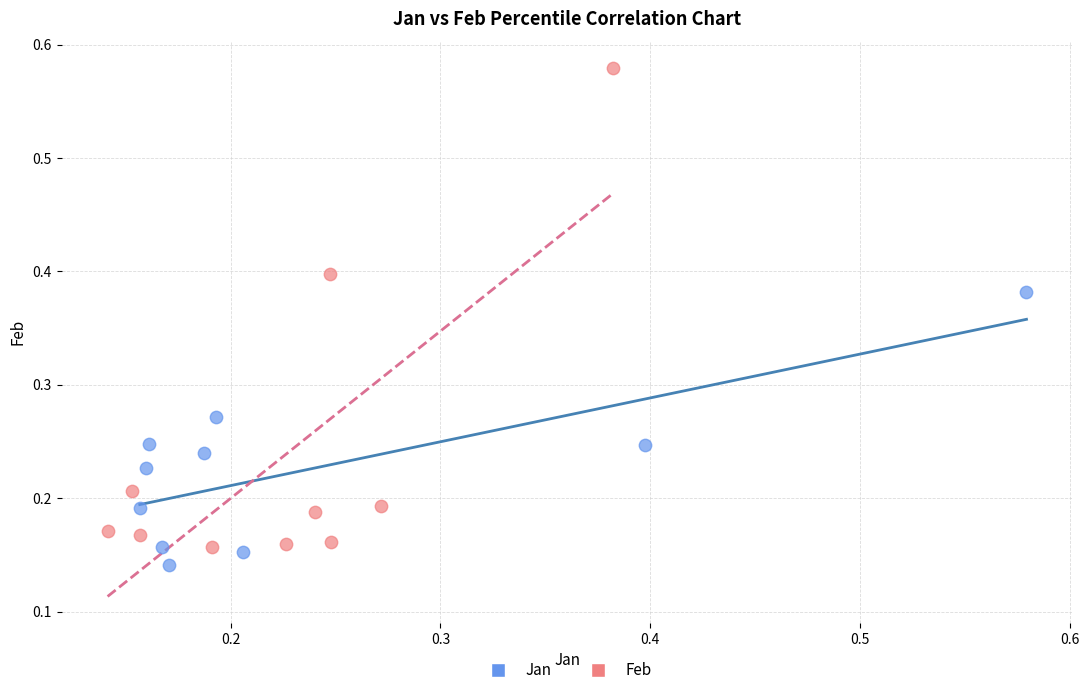

Which series has the widest spread of Y values?

Feb